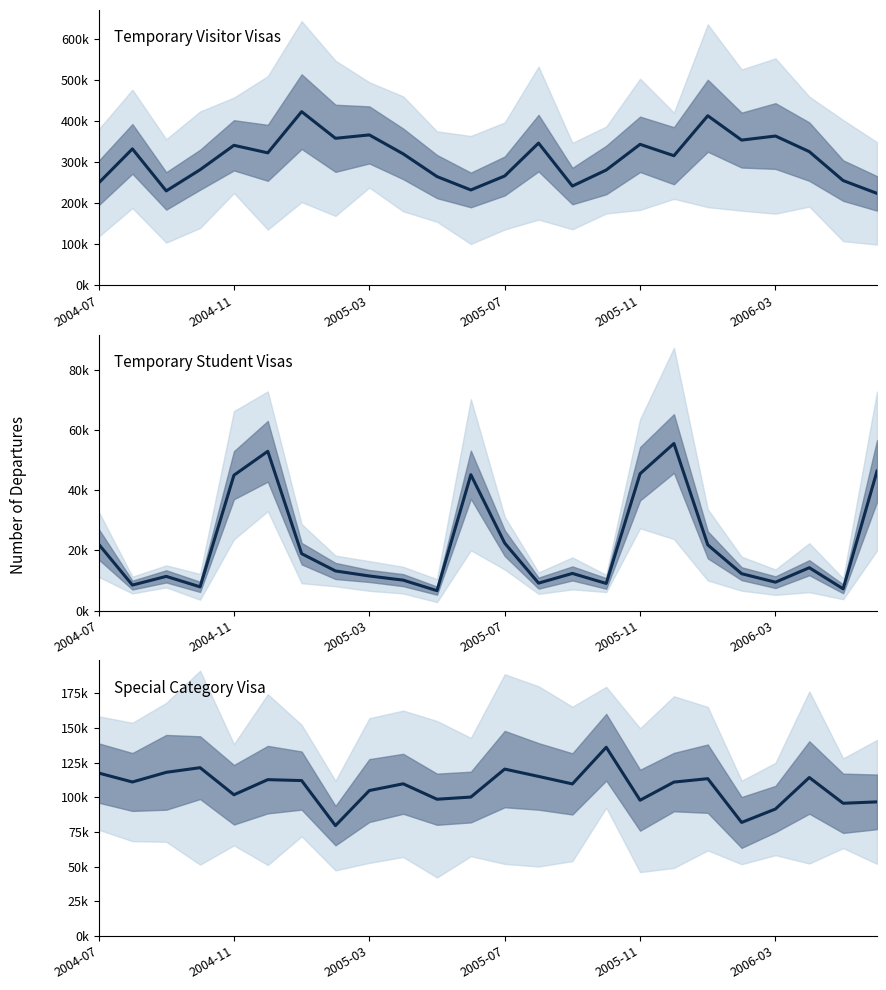

Between 11 and 17, which series saw the biggest shift?

Temporary Visitor Visas